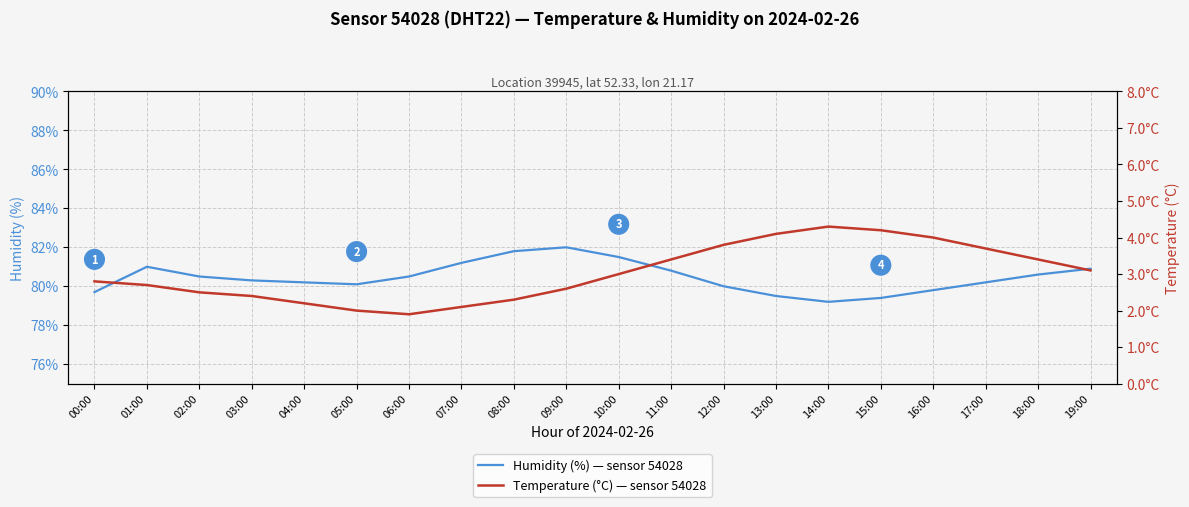

True or false: Temperature (°C) — sensor 54028 has a value of 2.2 at 04:00.

True